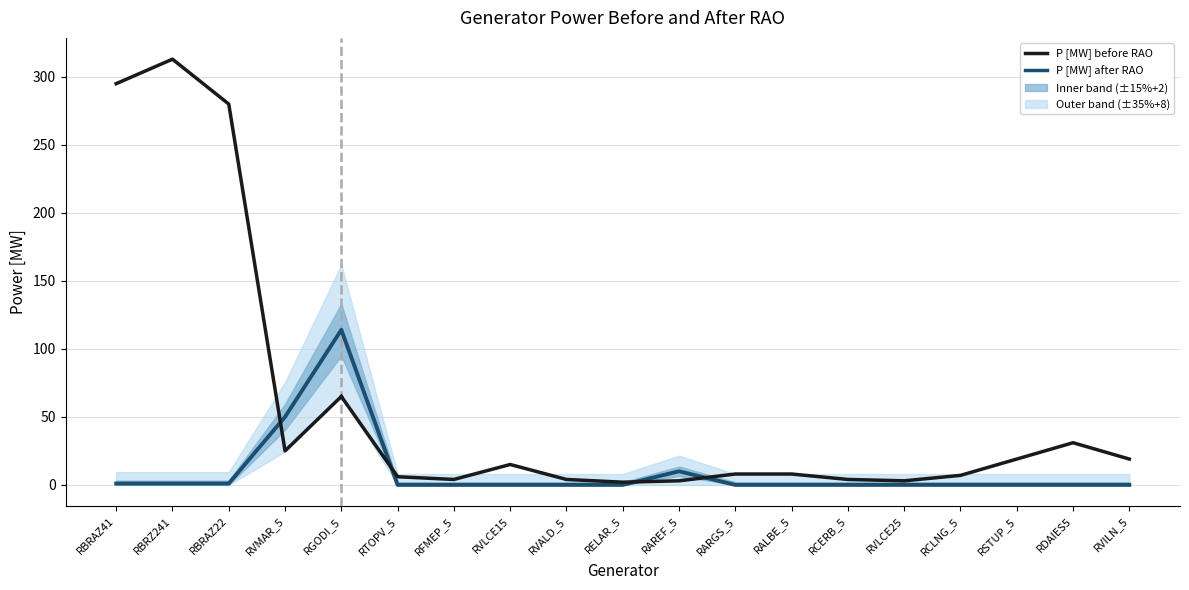

What is the sum of all values?

177